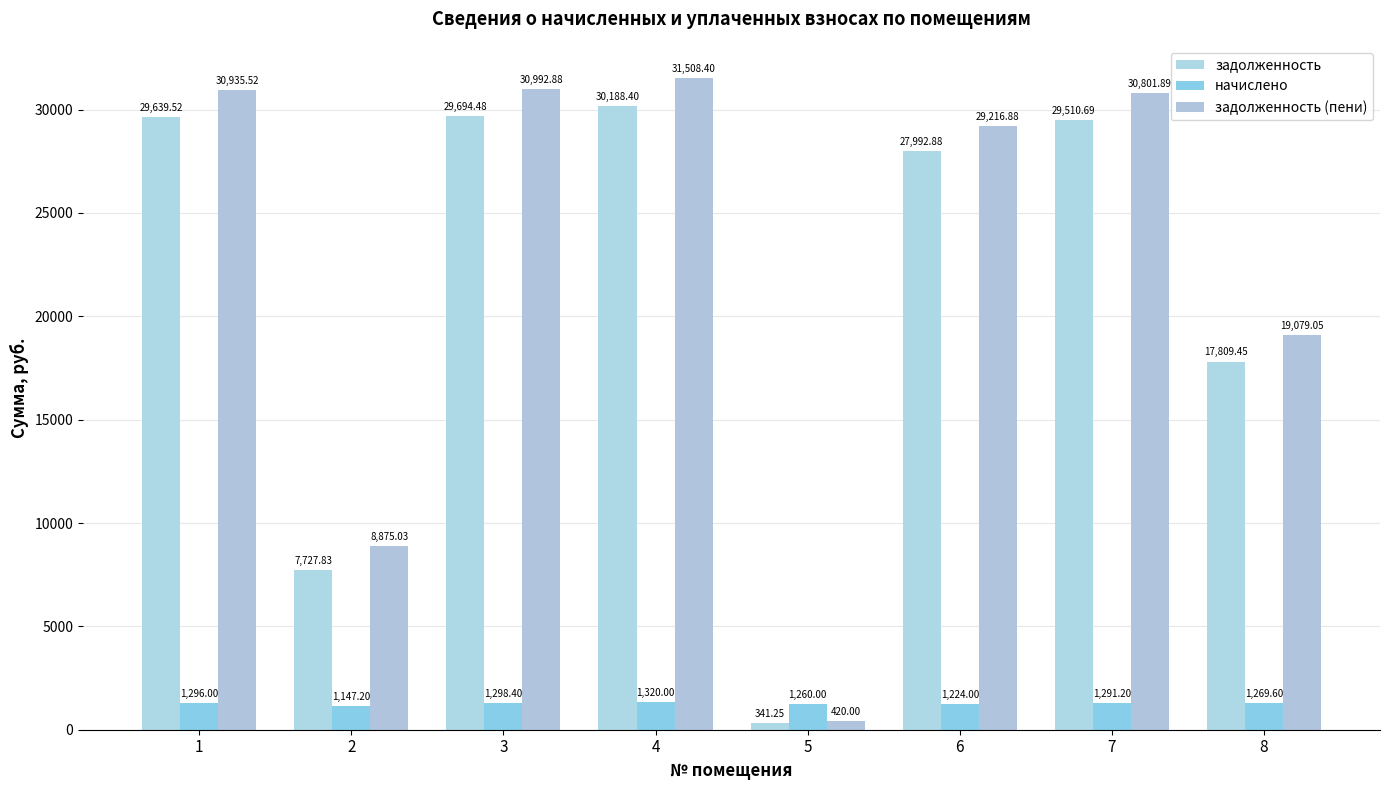

Which label corresponds to the largest value in the chart?

4